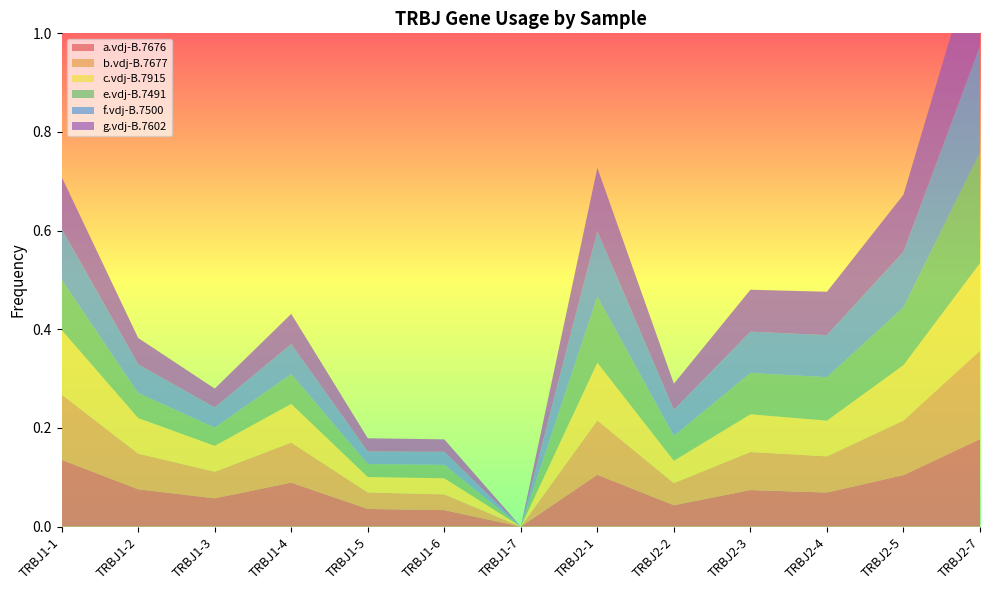

Reading left to right, what are all the values shown in this chart?

a.vdj-B.7676: TRBJ1-1=0.1	TRBJ1-2=0.1	TRBJ1-3=0.1	TRBJ1-4=0.1	TRBJ1-5=0.0	TRBJ1-6=0.0	TRBJ1-7=0.0	TRBJ2-1=0.1	TRBJ2-2=0.0	TRBJ2-3=0.1	TRBJ2-4=0.1	TRBJ2-5=0.1	TRBJ2-7=0.2
b.vdj-B.7677: TRBJ1-1=0.1	TRBJ1-2=0.1	TRBJ1-3=0.1	TRBJ1-4=0.1	TRBJ1-5=0.0	TRBJ1-6=0.0	TRBJ1-7=0.0	TRBJ2-1=0.1	TRBJ2-2=0.0	TRBJ2-3=0.1	TRBJ2-4=0.1	TRBJ2-5=0.1	TRBJ2-7=0.2
c.vdj-B.7915: TRBJ1-1=0.1	TRBJ1-2=0.1	TRBJ1-3=0.1	TRBJ1-4=0.1	TRBJ1-5=0.0	TRBJ1-6=0.0	TRBJ1-7=0.0	TRBJ2-1=0.1	TRBJ2-2=0.0	TRBJ2-3=0.1	TRBJ2-4=0.1	TRBJ2-5=0.1	TRBJ2-7=0.2
e.vdj-B.7491: TRBJ1-1=0.1	TRBJ1-2=0.1	TRBJ1-3=0.0	TRBJ1-4=0.1	TRBJ1-5=0.0	TRBJ1-6=0.0	TRBJ1-7=0.0	TRBJ2-1=0.1	TRBJ2-2=0.1	TRBJ2-3=0.1	TRBJ2-4=0.1	TRBJ2-5=0.1	TRBJ2-7=0.2
f.vdj-B.7500: TRBJ1-1=0.1	TRBJ1-2=0.1	TRBJ1-3=0.0	TRBJ1-4=0.1	TRBJ1-5=0.0	TRBJ1-6=0.0	TRBJ1-7=0.0	TRBJ2-1=0.1	TRBJ2-2=0.1	TRBJ2-3=0.1	TRBJ2-4=0.1	TRBJ2-5=0.1	TRBJ2-7=0.2
g.vdj-B.7602: TRBJ1-1=0.1	TRBJ1-2=0.1	TRBJ1-3=0.0	TRBJ1-4=0.1	TRBJ1-5=0.0	TRBJ1-6=0.0	TRBJ1-7=0.0	TRBJ2-1=0.1	TRBJ2-2=0.1	TRBJ2-3=0.1	TRBJ2-4=0.1	TRBJ2-5=0.1	TRBJ2-7=0.2